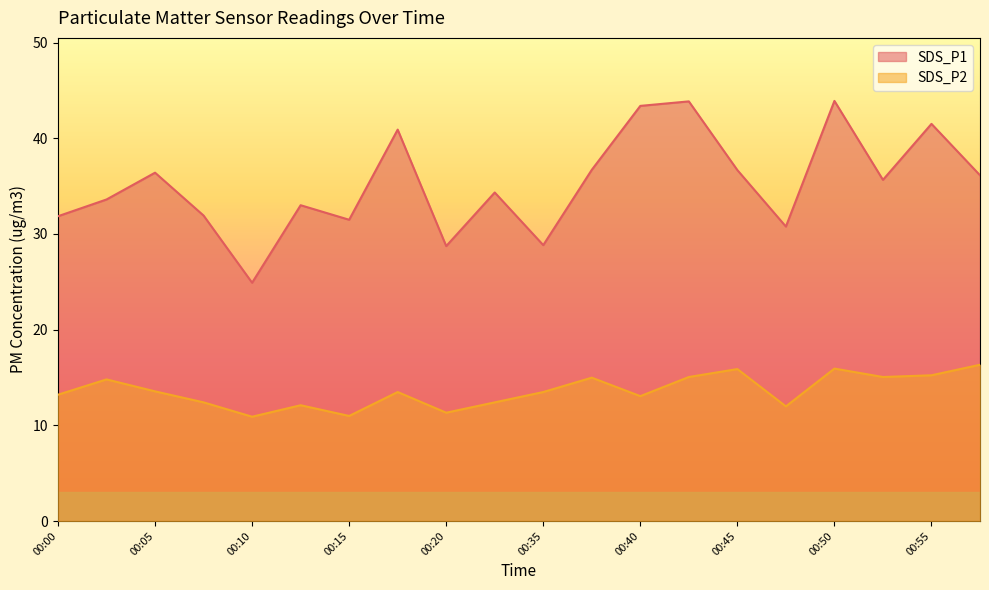

At which category does SDS_P2 reach its first local peak?

00:02